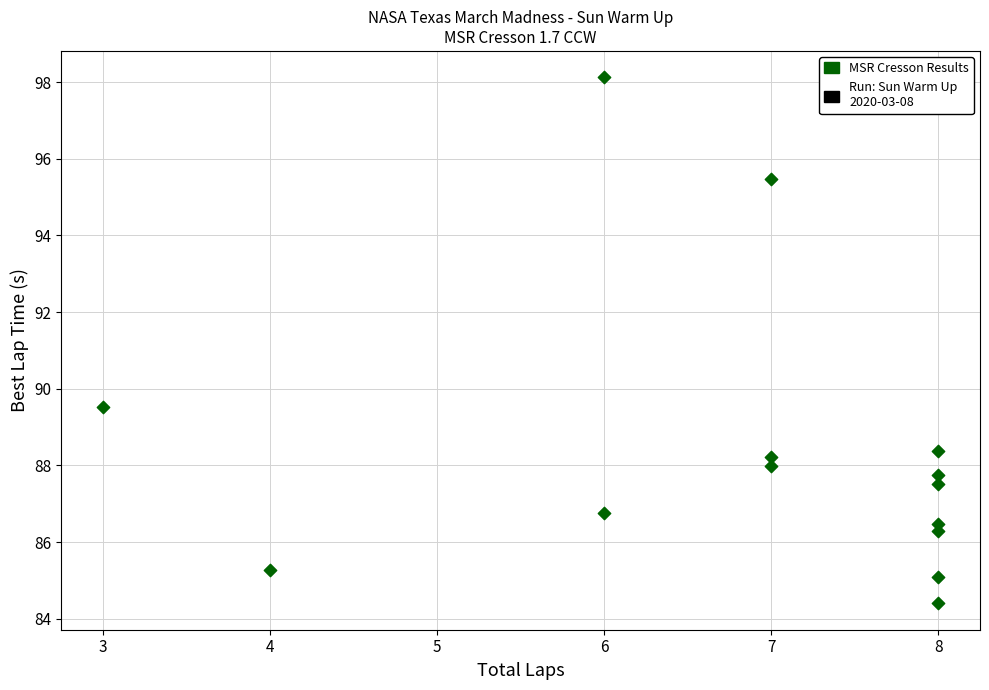

What is the range of Y values (max minus min)?

13.7